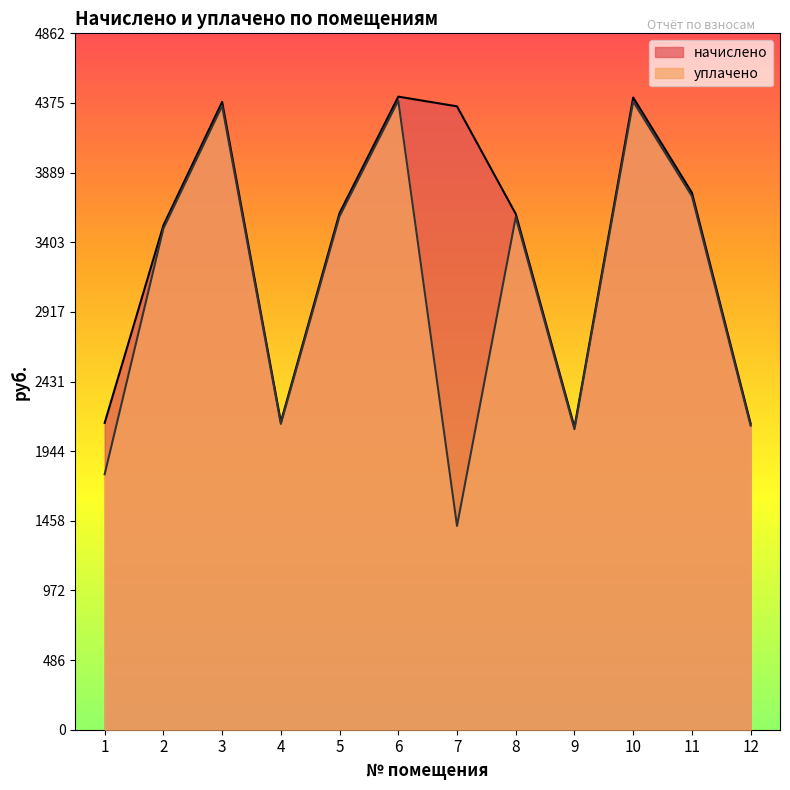

True or false: начислено and уплачено intersect in this chart.

False